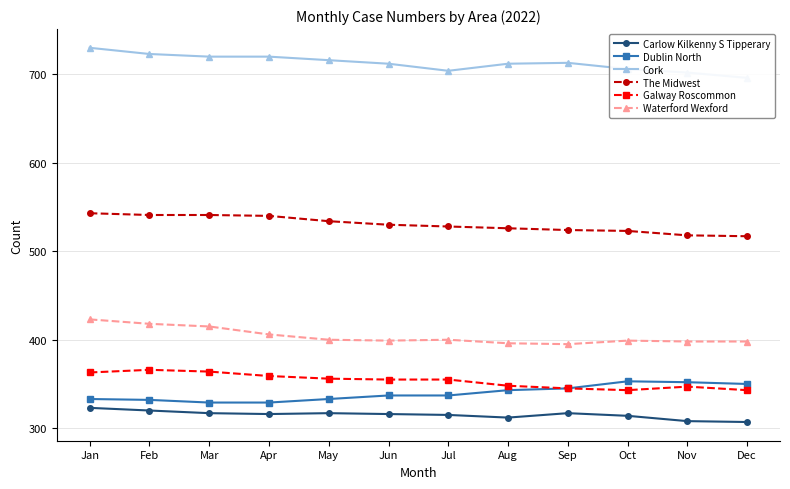

Does the chart have visible grid lines?

Yes